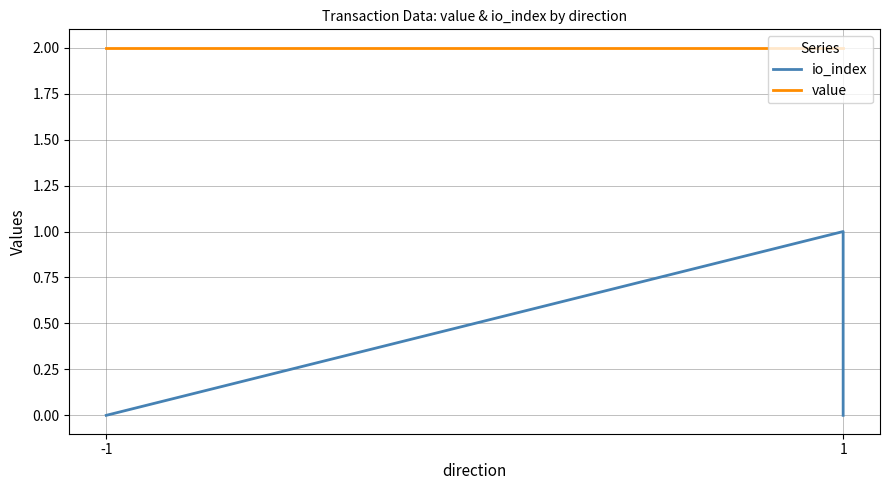

The value series shows 1.4 at -1. True or false?

False